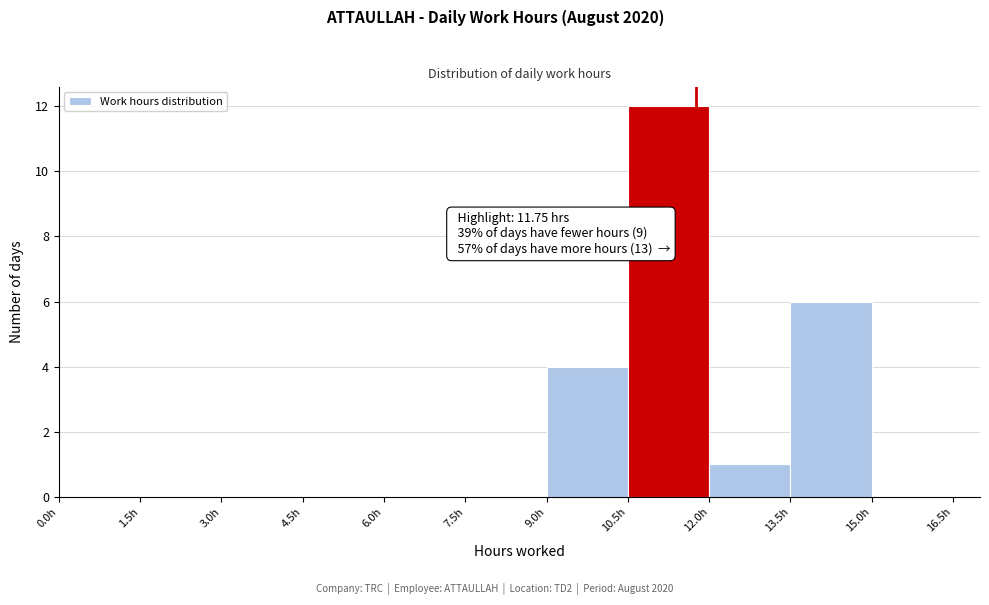

Over which range of the x-axis is the bar tallest?

10.5 to 12.0